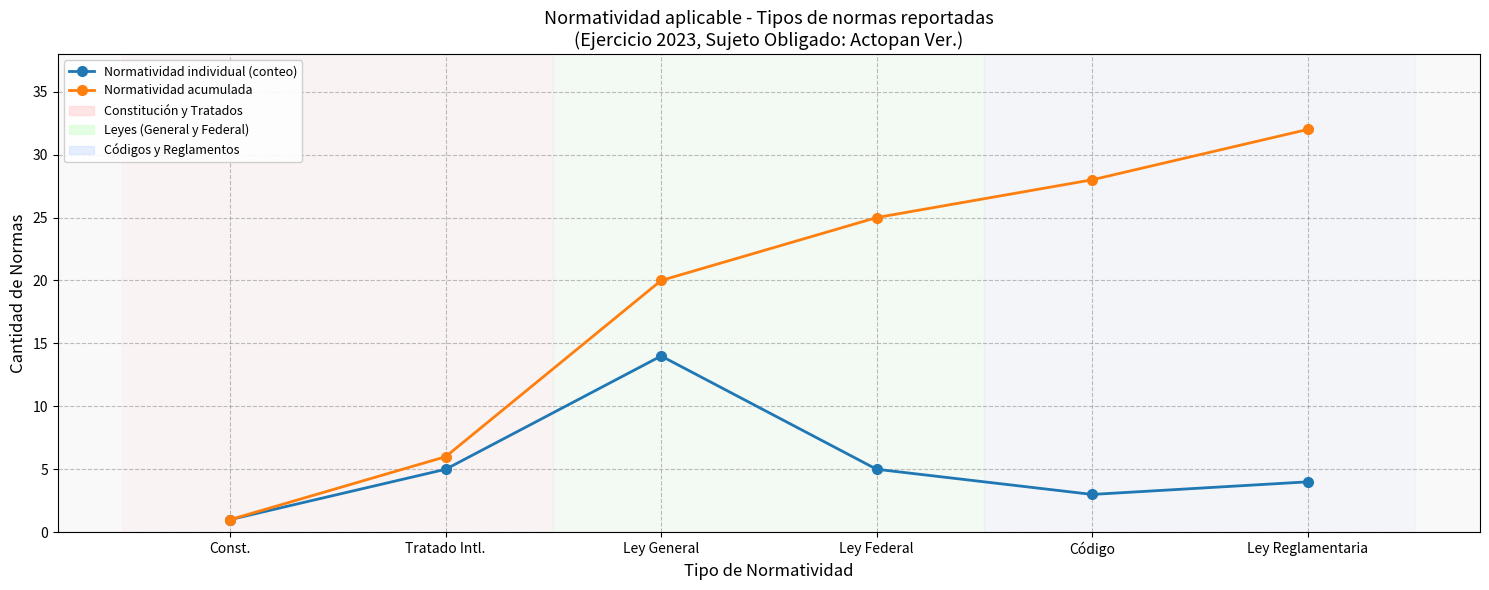

Read the Normatividad acumulada value at Ley Reglamentaria, to the nearest 10.

30